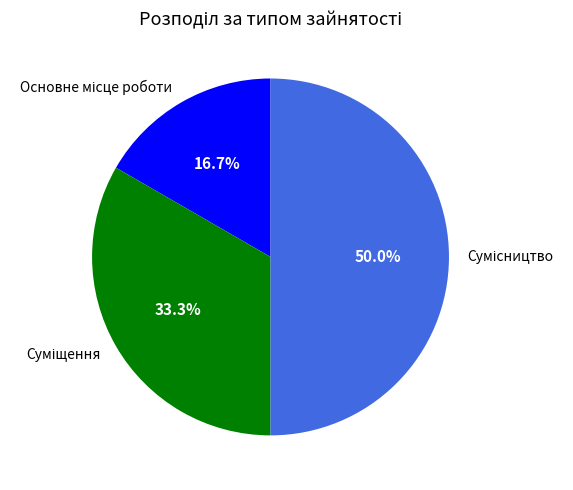

How many segments does this pie chart have?

3